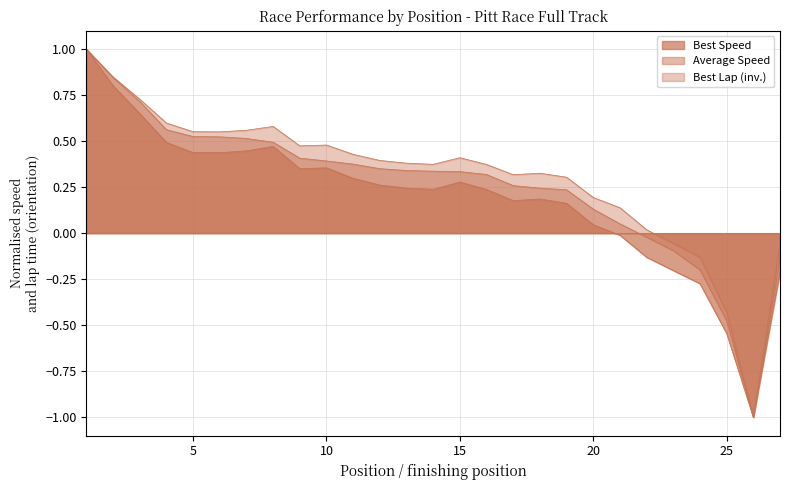

What is the value of the Best Speed point at the 24th from the left?

-0.3